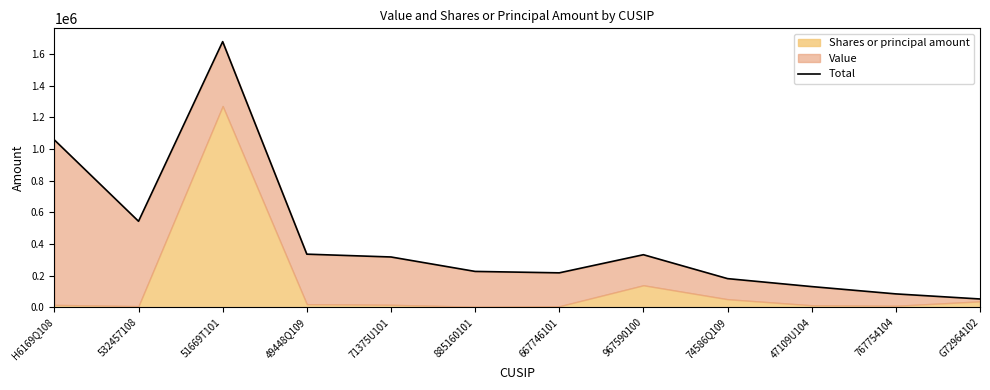

Reading left to right, what are all the values shown in this chart?

H6169Q108=1057684	532457108=543775	51669T101=1678500	49448Q109=336000	71375U101=318200	885160101=227000	667746101=218000	967590100=332500	74586Q109=181500	47109U104=131175	767754104=85000	G72964102=52900